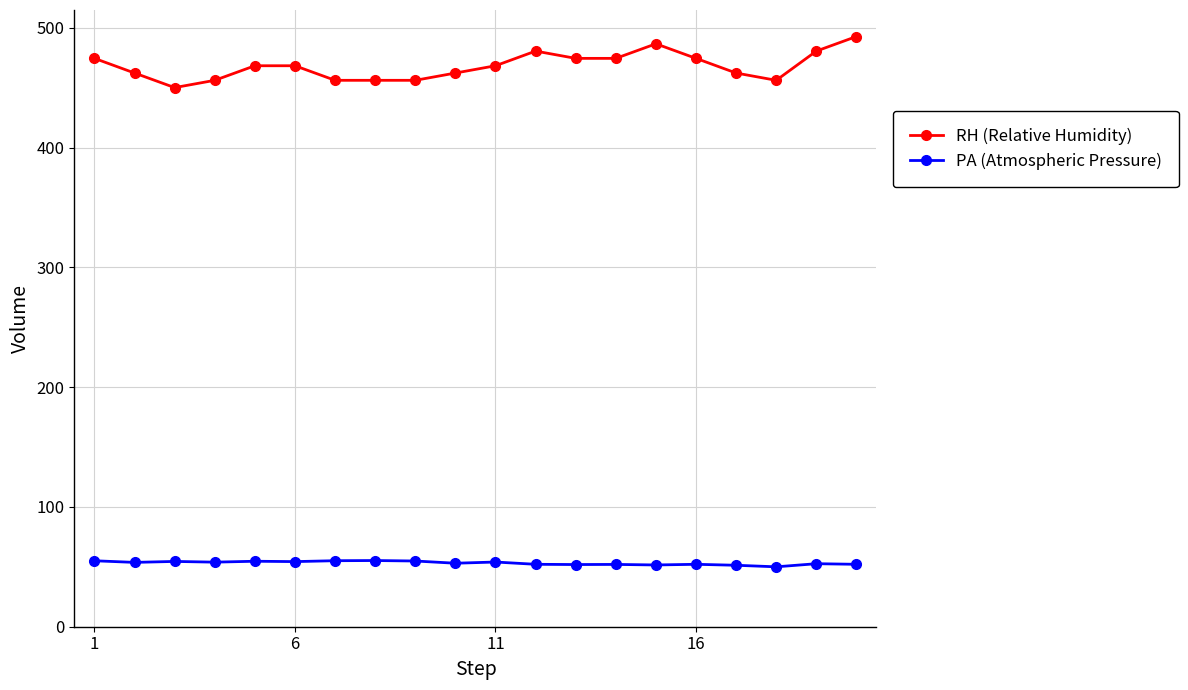

True or false: RH (Relative Humidity) has more than 0 interior local peaks.

True